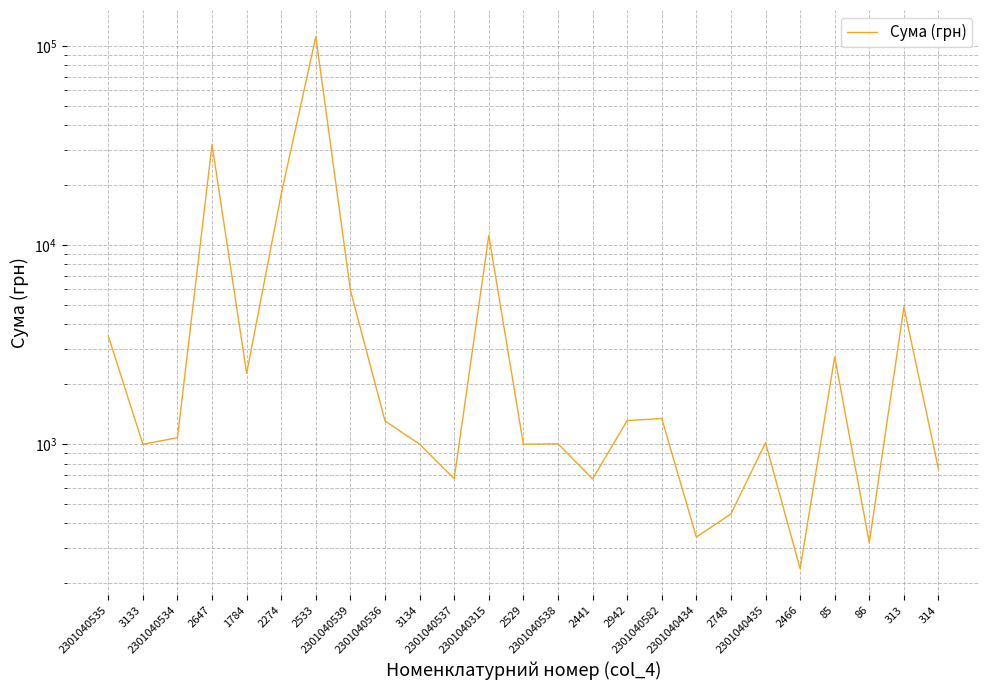

What is the difference between the maximum and minimum values?

111336.0